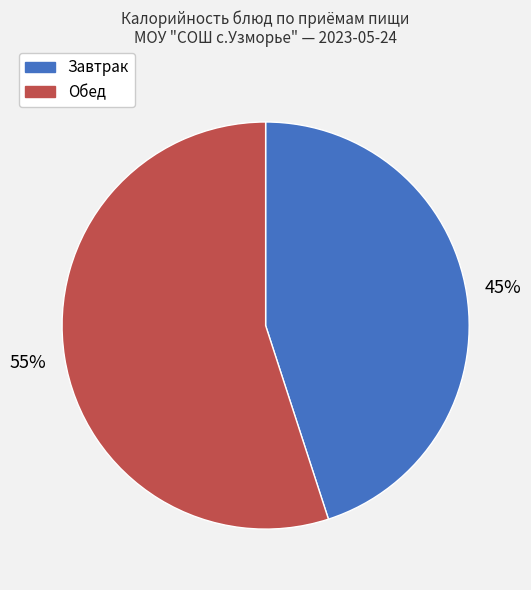

Count the number of slices in the pie.

2